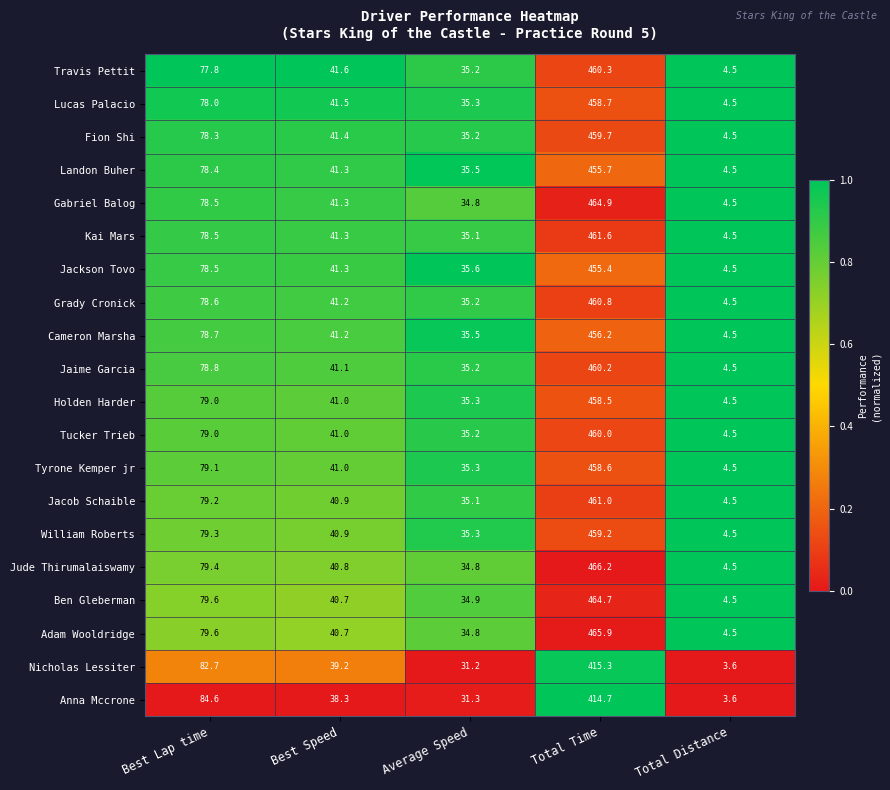

Which series has the largest range (max minus min)?

Jude Thirumalaiswamy